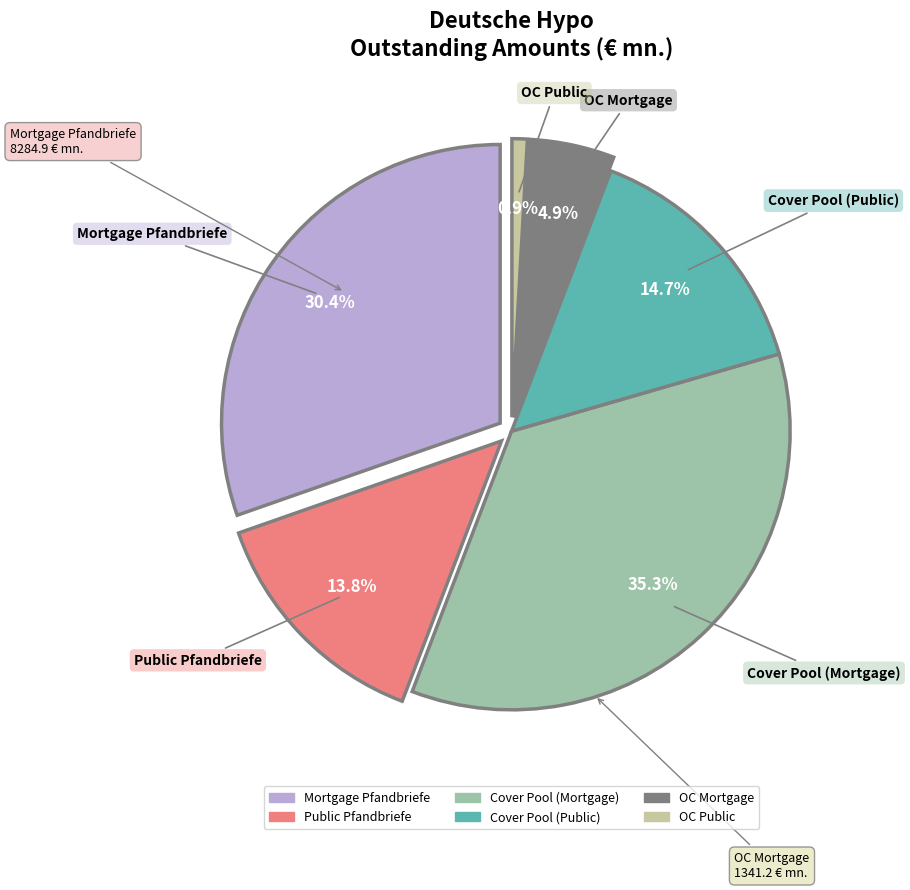

To the nearest percent, what is the combined percentage of Cover Pool (Public) and Cover Pool (Mortgage)?

50%